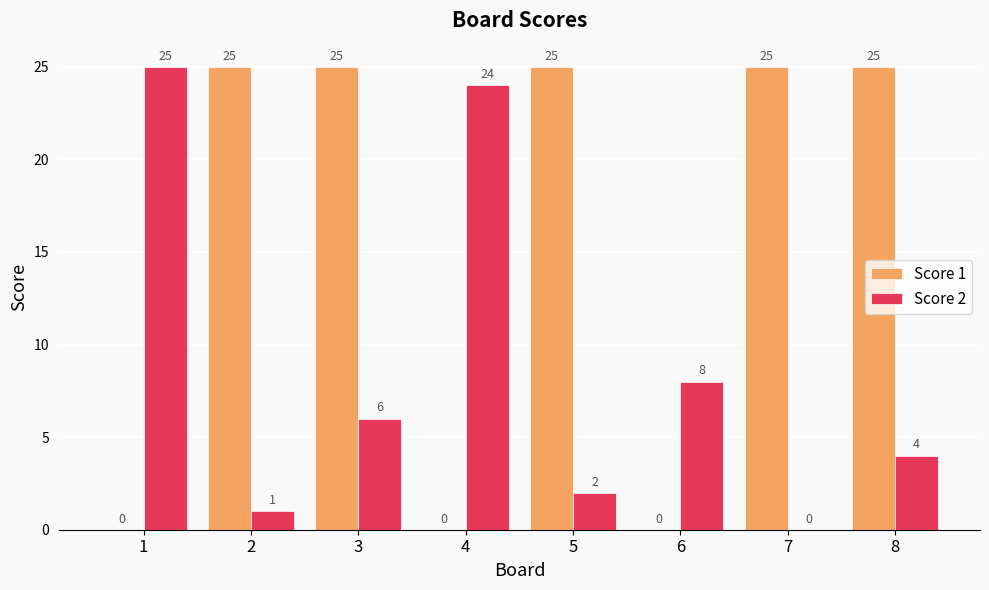

Which series has the largest total across all categories?

Score 1